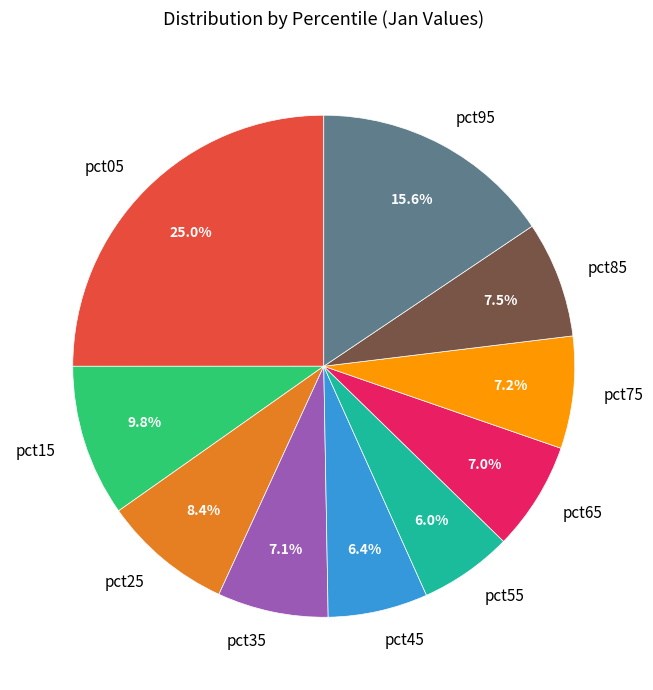

To the nearest percent, what is the average slice percentage?

10%